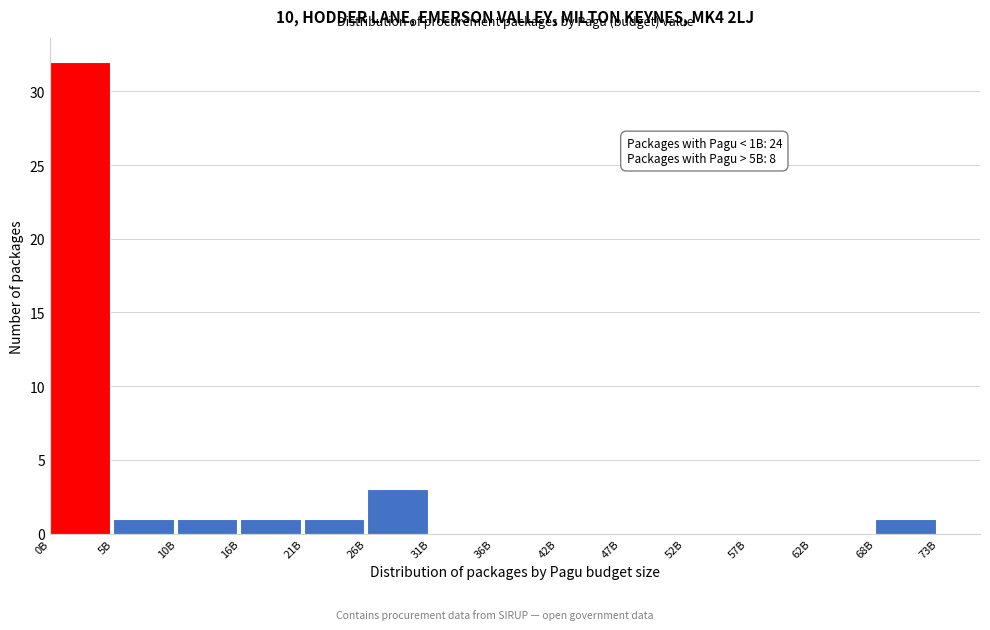

Reading left to right, what are all the values shown in this chart?

0B=32	5B=1	10B=1	16B=1	21B=1	26B=3	31B=0	36B=0	42B=0	47B=0	52B=0	57B=0	62B=0	68B=1